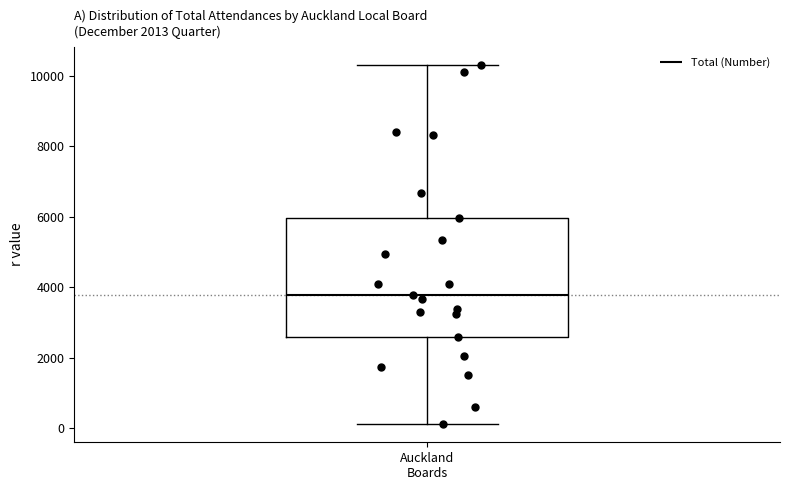

Transcribe this box plot: give where the median line is, the range the box spans, and where the two whiskers end, as read against the y-axis. The values are not printed on the chart, so give them approximately, as read against the axis.

median 3800, box 2600 to 6000, whiskers 200 to 10400